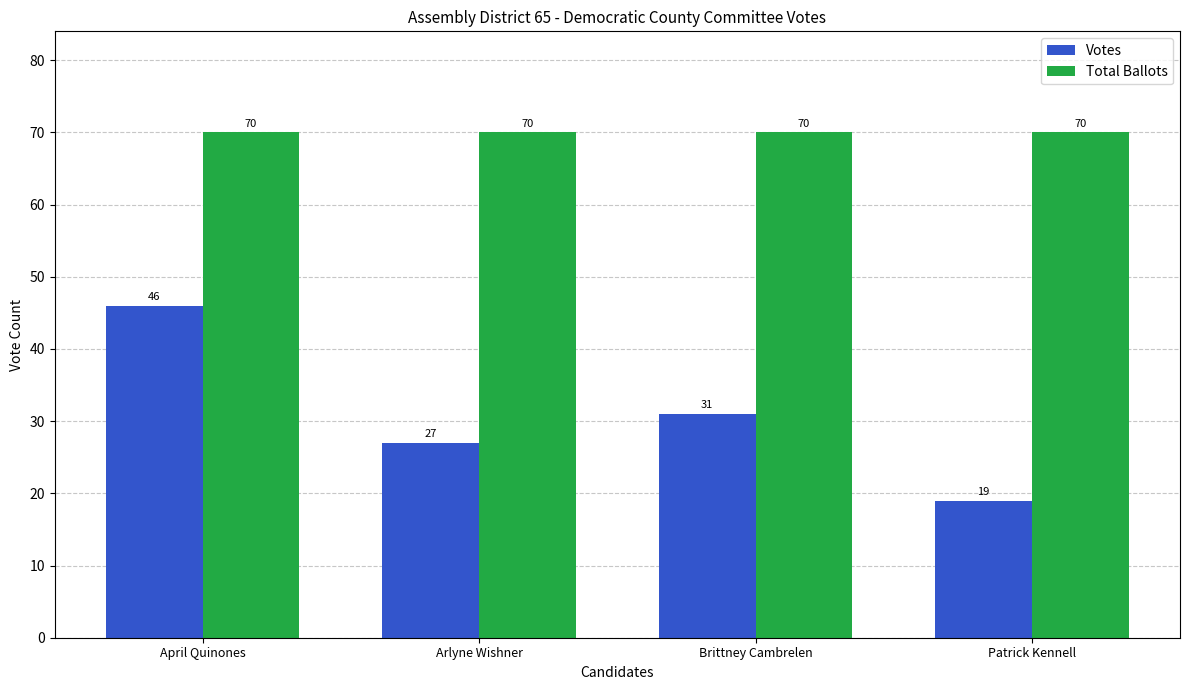

What is the label of the 3rd bar from the left?

Brittney Cambrelen